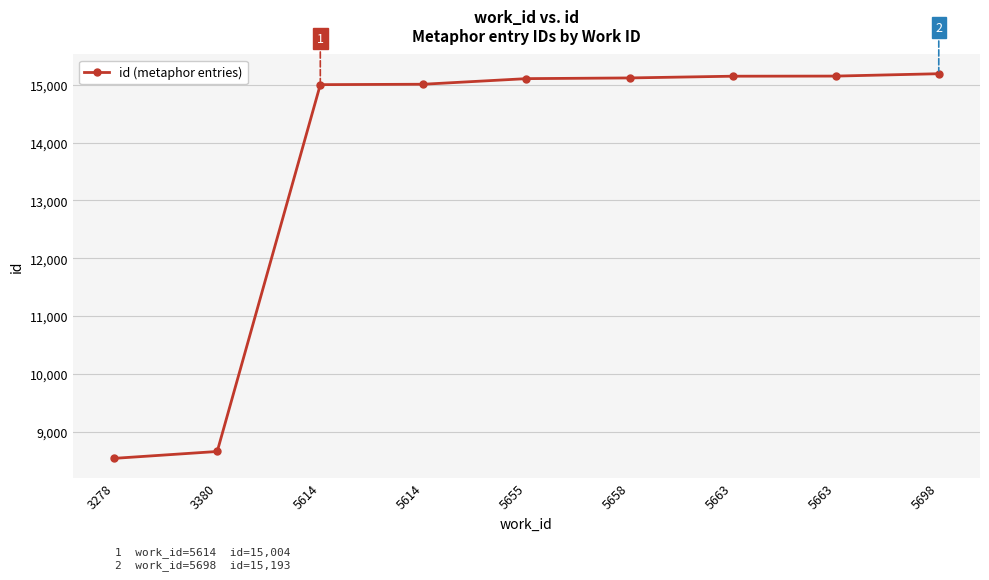

True or false: the data has more than 0 interior local peaks.

False